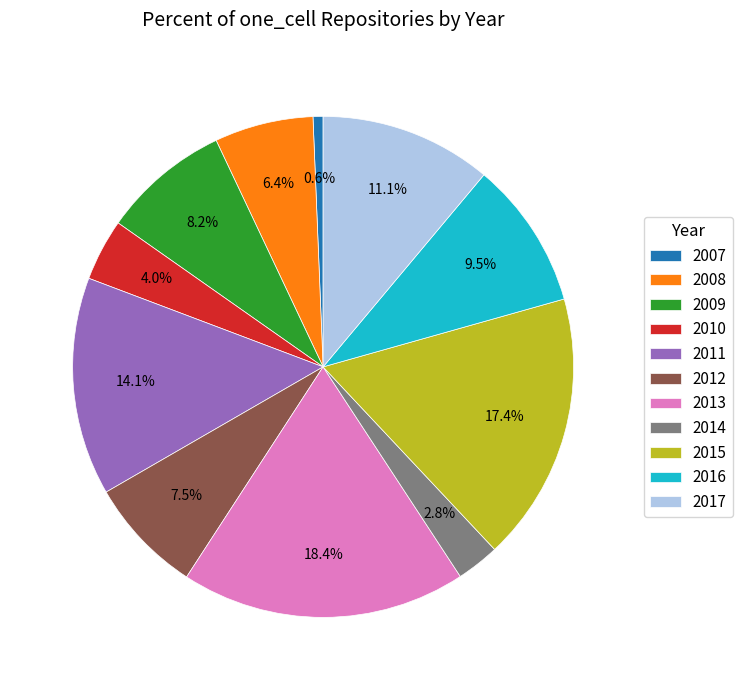

Which has a higher value, 2015 or 2009?

2015